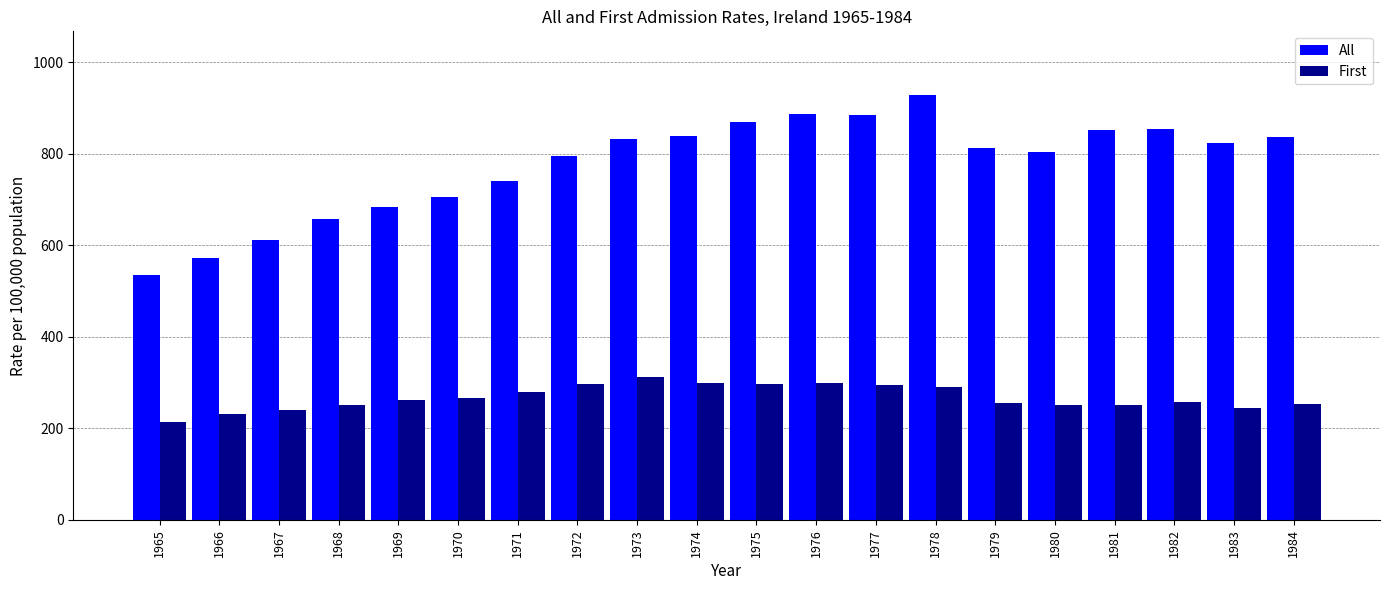

What is the difference between the maximum and minimum values in the All series?

393.8